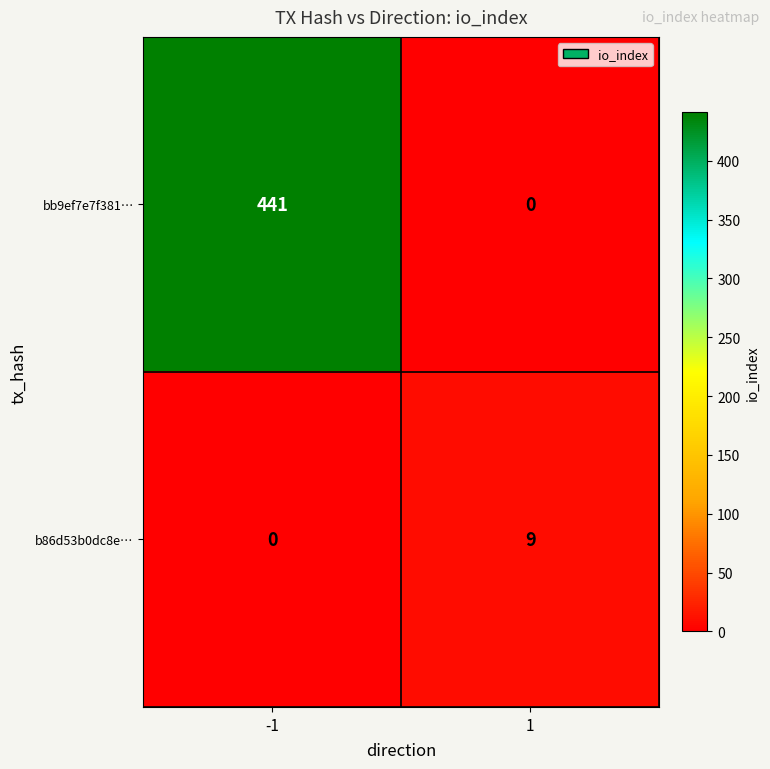

Is the value of bb9ef7e7f381… at -1 greater than the value of b86d53b0dc8e… at -1?

Yes